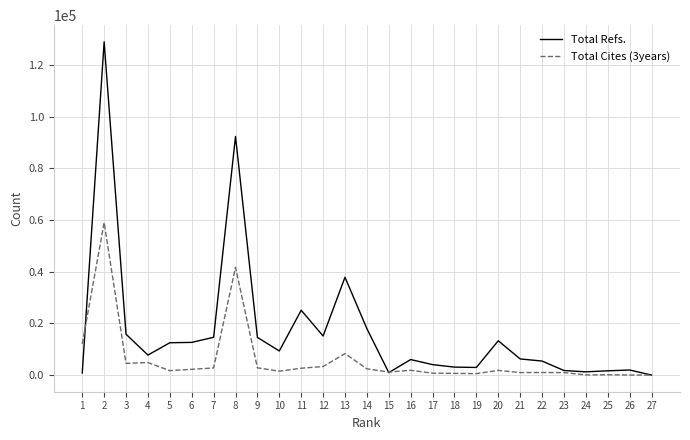

What is the difference between the highest and lowest values at 11?

22462